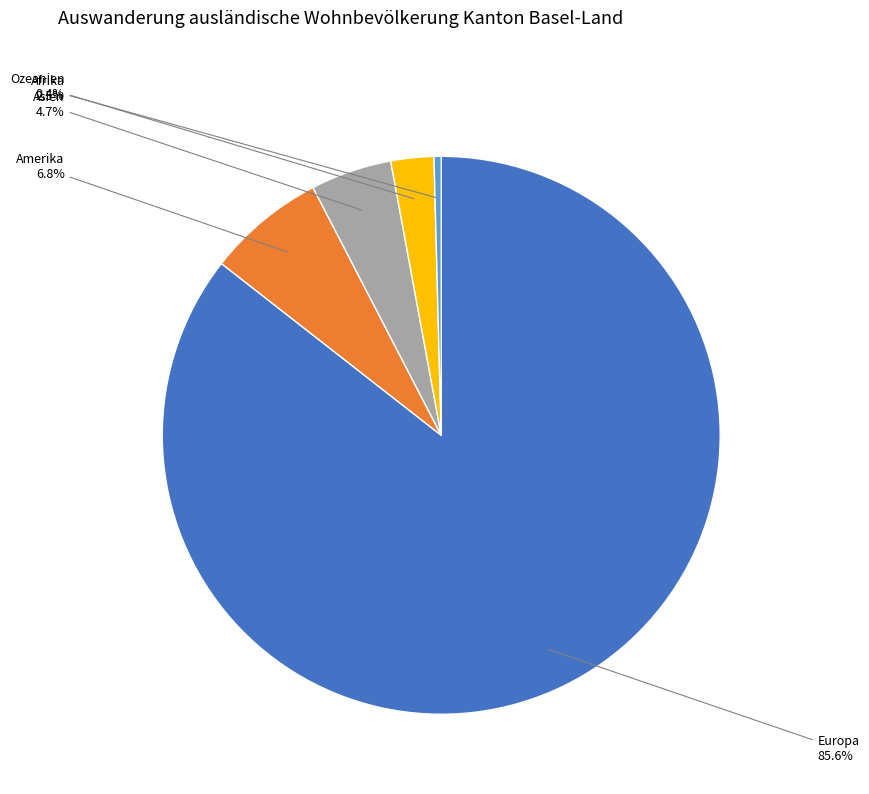

How many slices are in this pie chart?

5